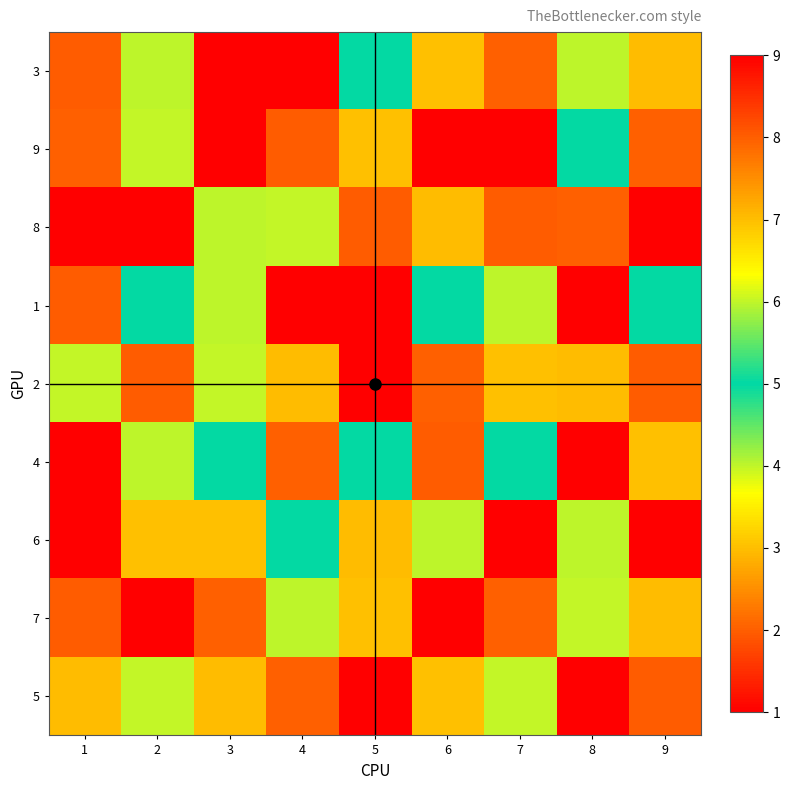

Reading left to right, transcribe all the data shown in this chart.

3: 1=8	2=4	3=1	4=9	5=5	6=3	7=2	8=4	9=7
9: 1=2	2=6	3=1	4=8	5=3	6=9	7=9	8=5	9=2
8: 1=1	2=9	3=4	4=6	5=8	6=7	7=8	8=2	9=1
1: 1=8	2=5	3=4	4=1	5=9	6=5	7=4	8=9	9=5
2: 1=6	2=8	3=6	4=7	5=1	6=2	7=3	8=7	9=8
4: 1=9	2=4	3=5	4=2	5=5	6=8	7=5	8=9	9=3
6: 1=1	2=3	3=3	4=5	5=7	6=4	7=1	8=4	9=9
7: 1=8	2=9	3=2	4=4	5=3	6=1	7=2	8=6	9=7
5: 1=7	2=6	3=7	4=2	5=9	6=3	7=6	8=9	9=8